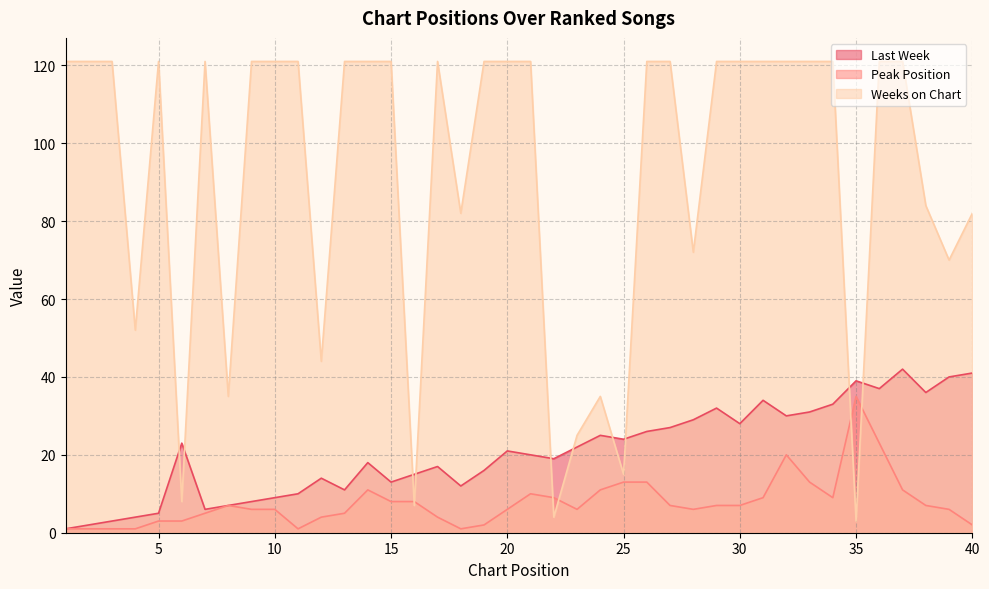

What is the sum of all Last Week values?

830